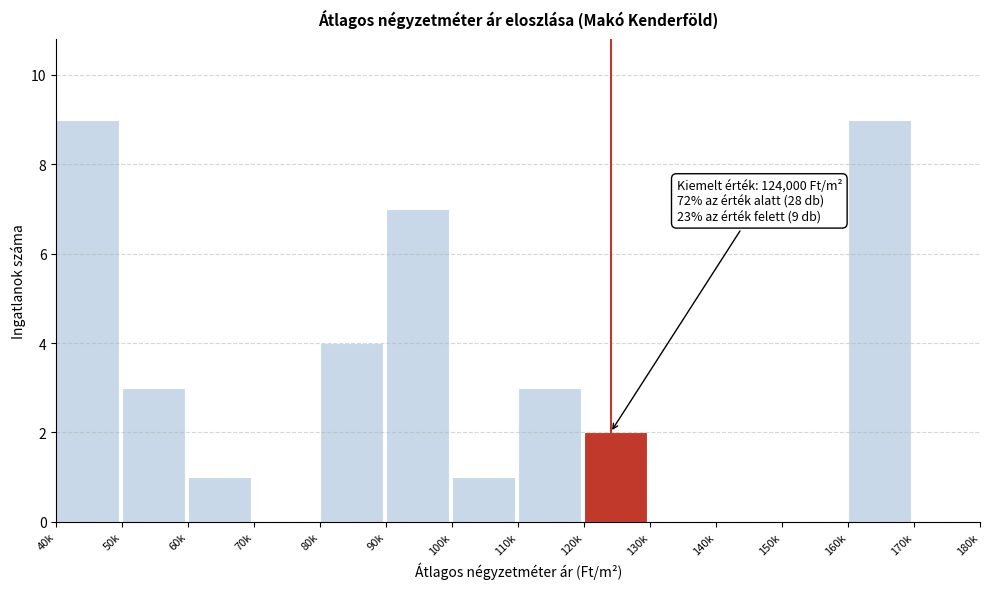

Reading left to right, list all the values displayed in this chart.

40k=9	50k=3	60k=1	70k=0	80k=4	90k=7	100k=1	110k=3	120k=2	130k=0	140k=0	150k=0	160k=9	170k=0